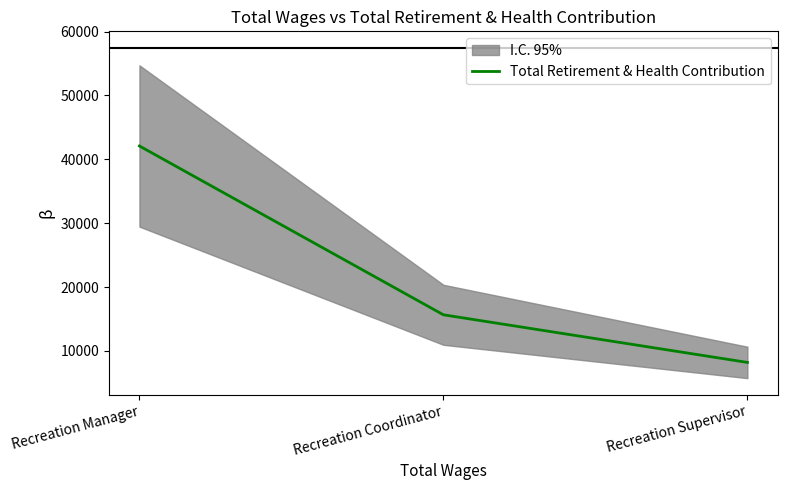

What is the approximate value at Recreation Coordinator, to the nearest 100?

15700